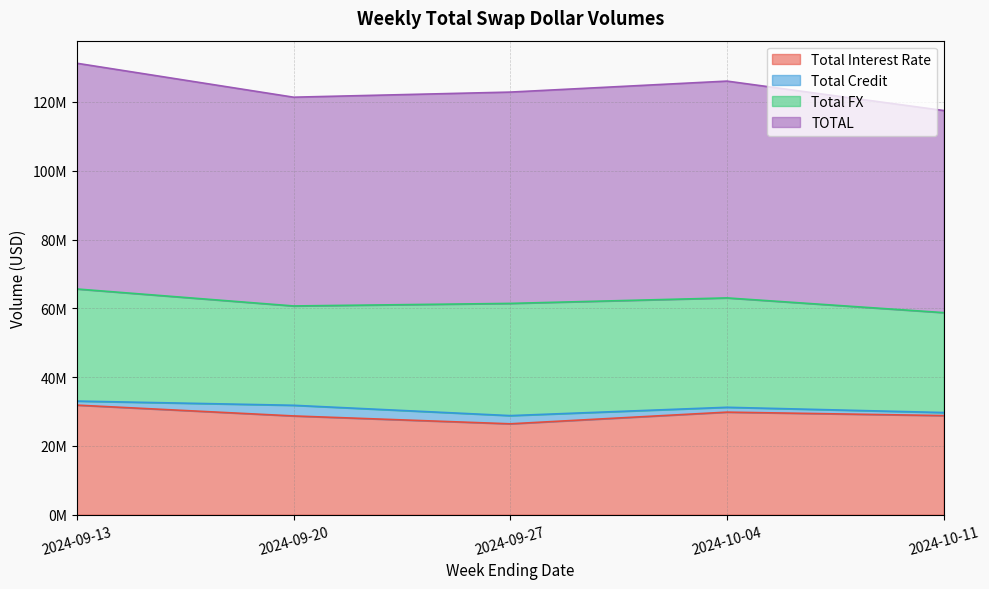

What is the difference between the Total Interest Rate values at 2024-09-13 and 2024-10-04?

2039216